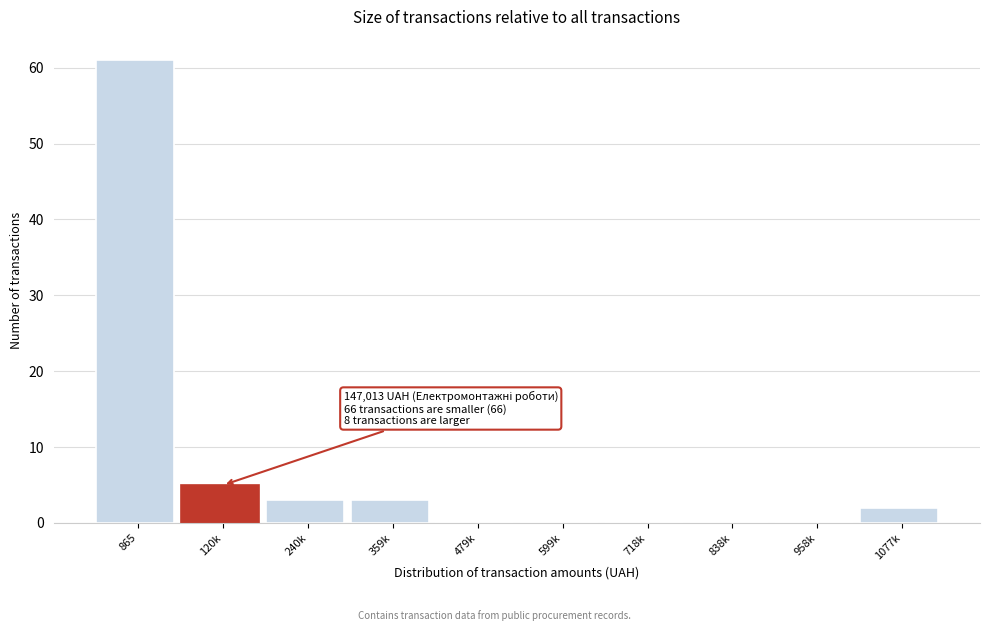

Reading left to right, what are all the values shown in this chart?

865=61	120k=5	240k=3	359k=3	479k=0	599k=0	718k=0	838k=0	958k=0	1077k=2